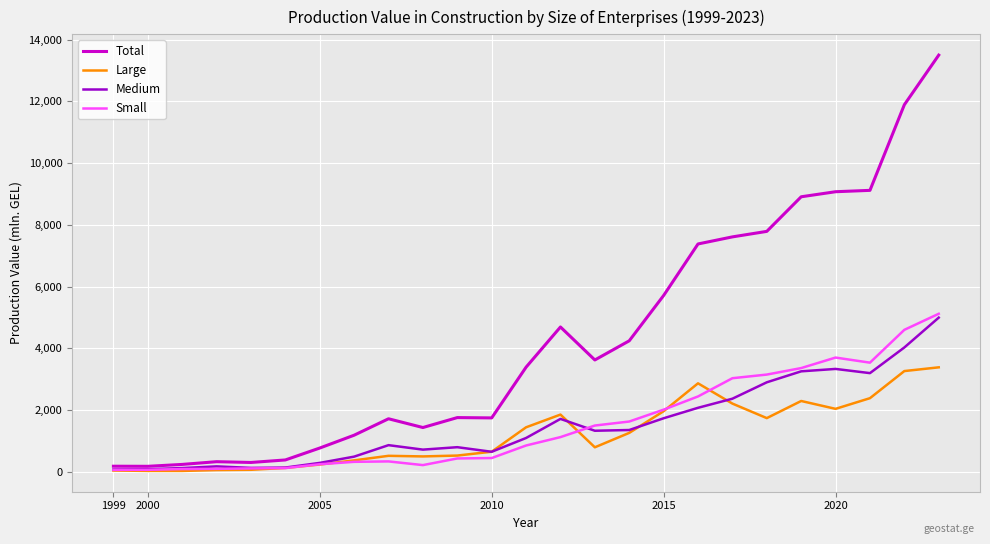

Which series has the largest range (max minus min)?

Total